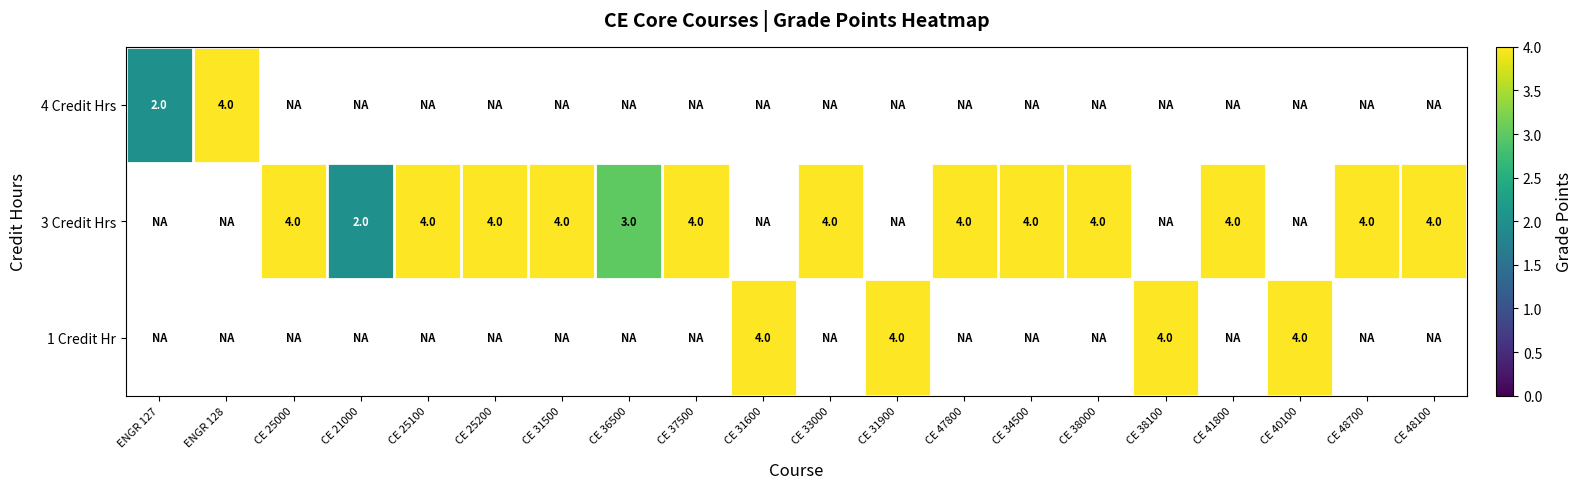

Count the number of categories in the chart.

20